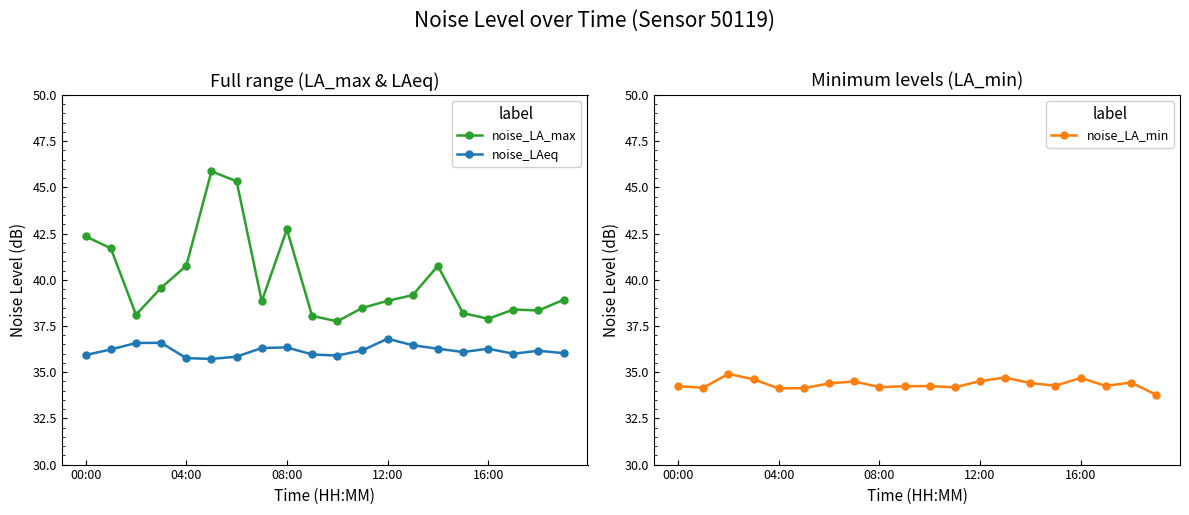

The value of noise_LA_max at 04:00 is 40.8. True or false?

True